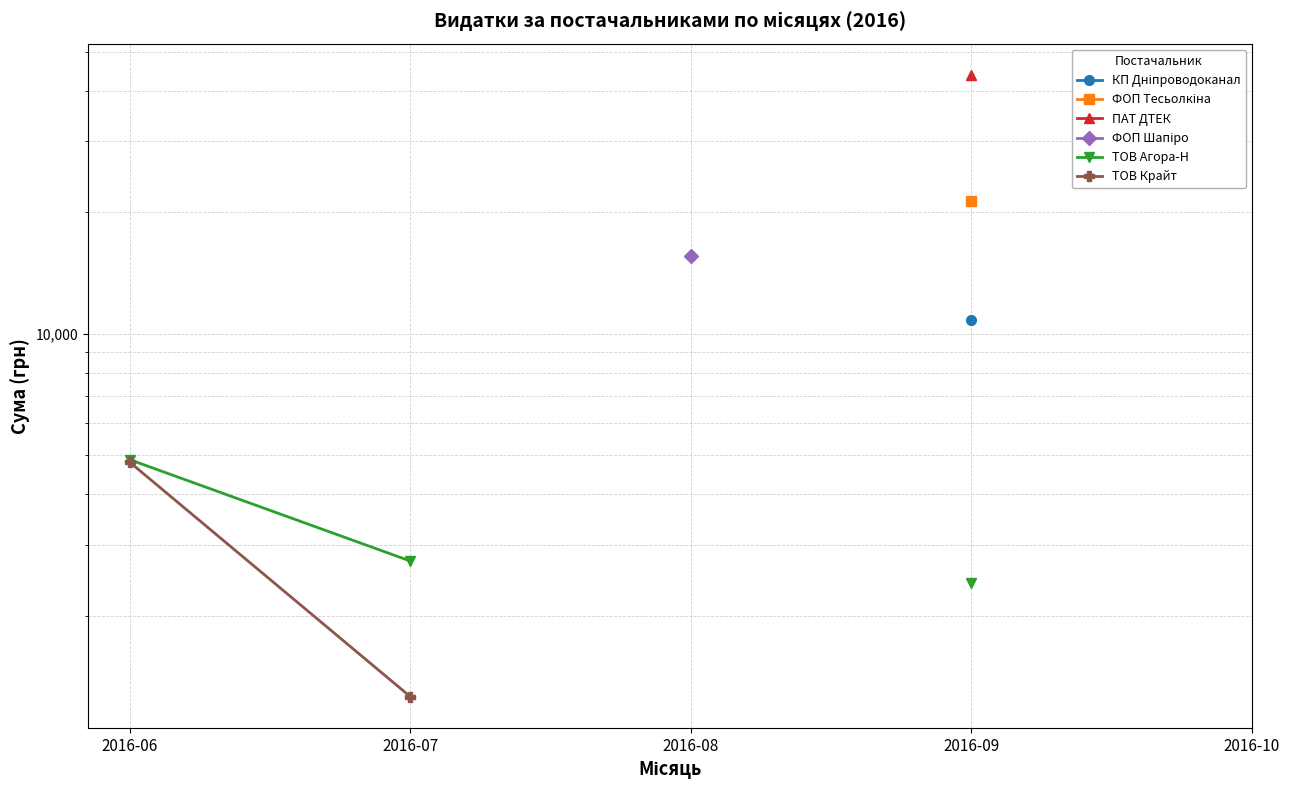

Where is ТОВ Агора-Н nearest to the value 3637?

2016-07